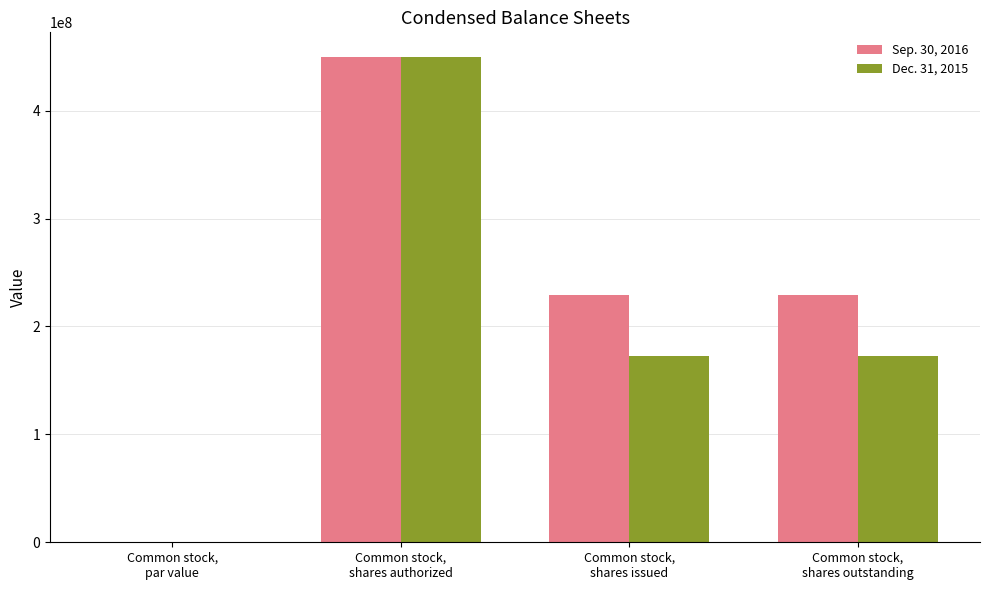

Count the number of data series in this chart.

2